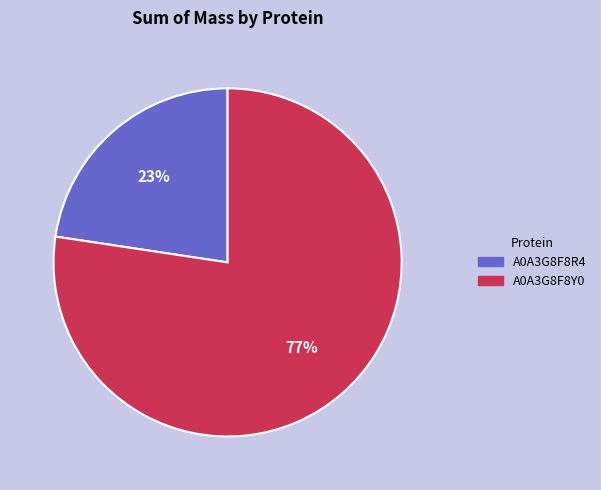

Which category has the smallest portion of the pie?

A0A3G8F8R4